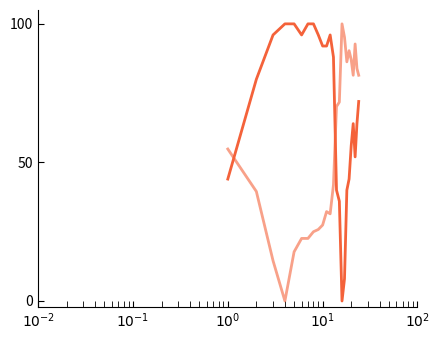

Which label corresponds to the largest value in the chart?

$10^{1}$